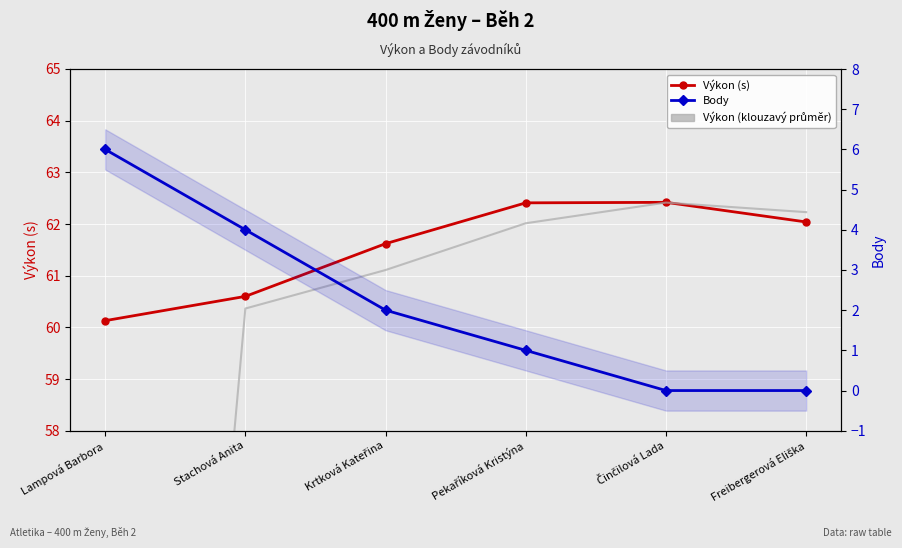

What is the difference between the maximum and minimum values in the Výkon (s) series?

2.3